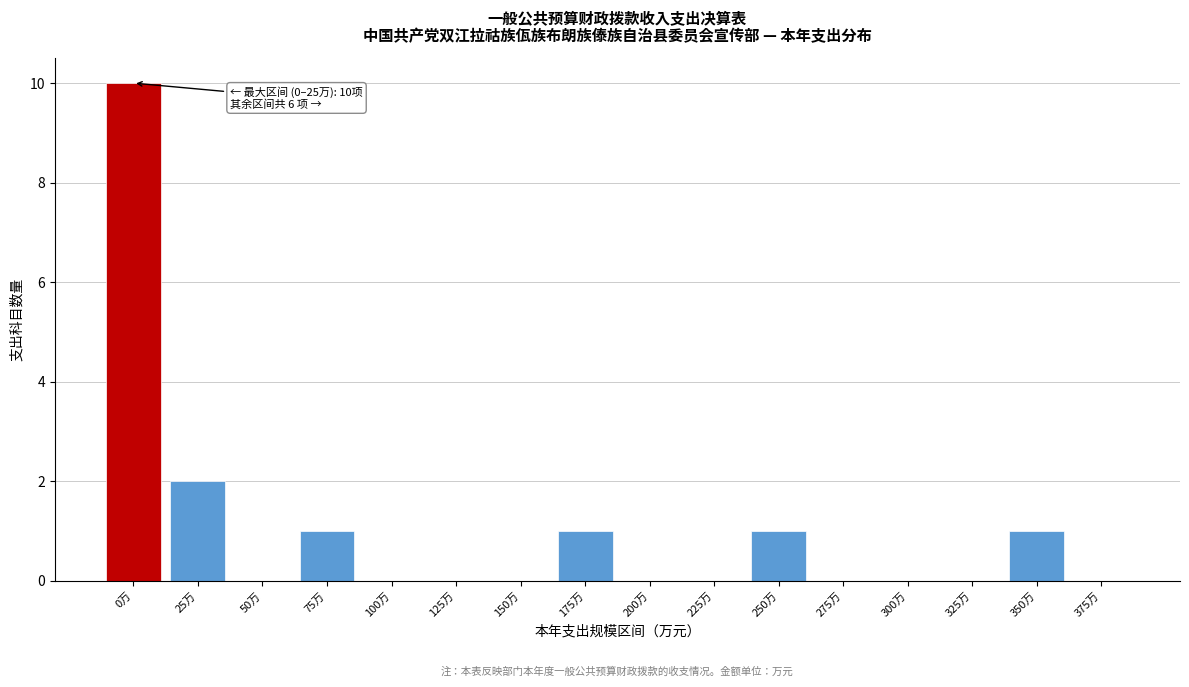

Reading right to left, extract all data points from this chart.

375万=0	350万=1	325万=0	300万=0	275万=0	250万=1	225万=0	200万=0	175万=1	150万=0	125万=0	100万=0	75万=1	50万=0	25万=2	0万=10